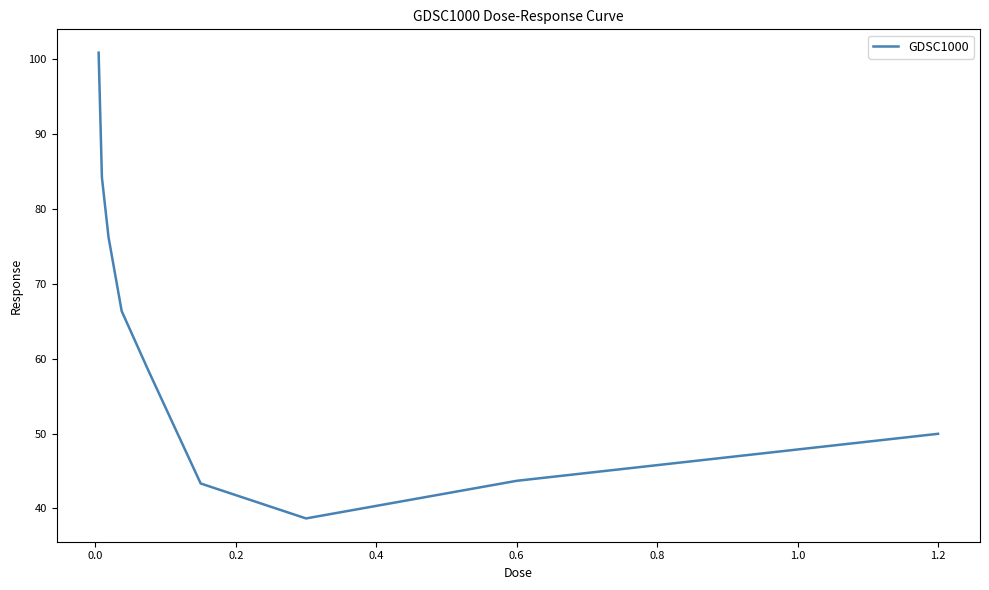

What is the minimum value shown in the chart?

38.7